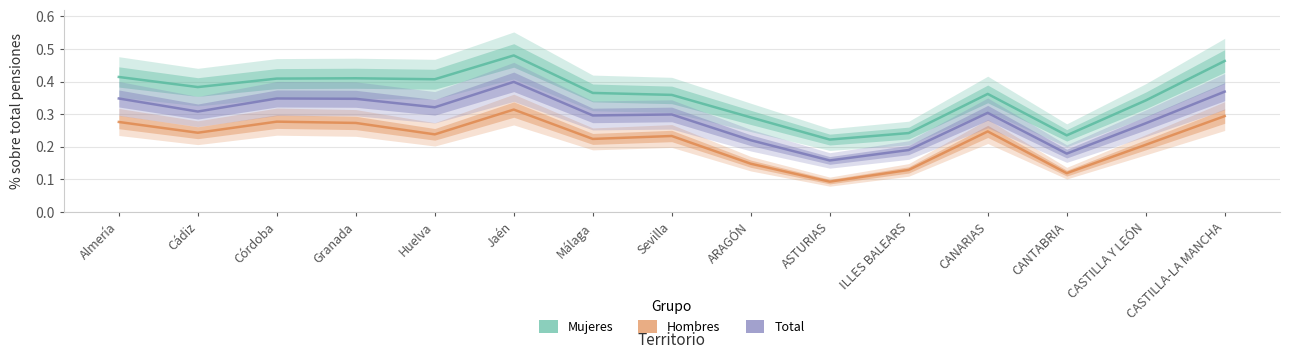

What position from the right is CASTILLA-LA MANCHA?

1